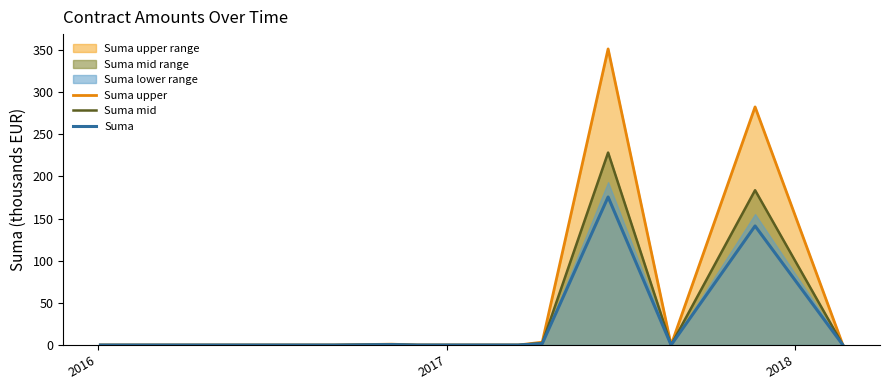

Which series has the largest total across all categories?

Suma upper